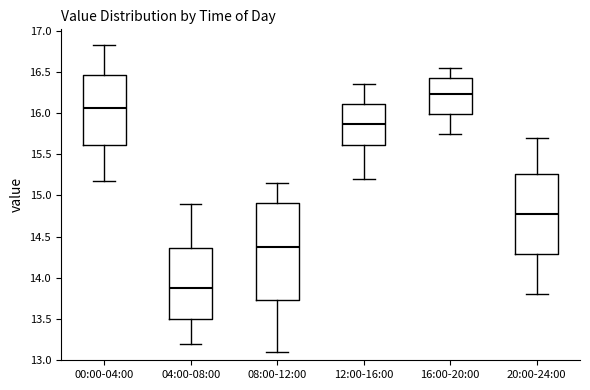

Which box is the tallest, from its lower edge to its upper edge?

08:00-12:00